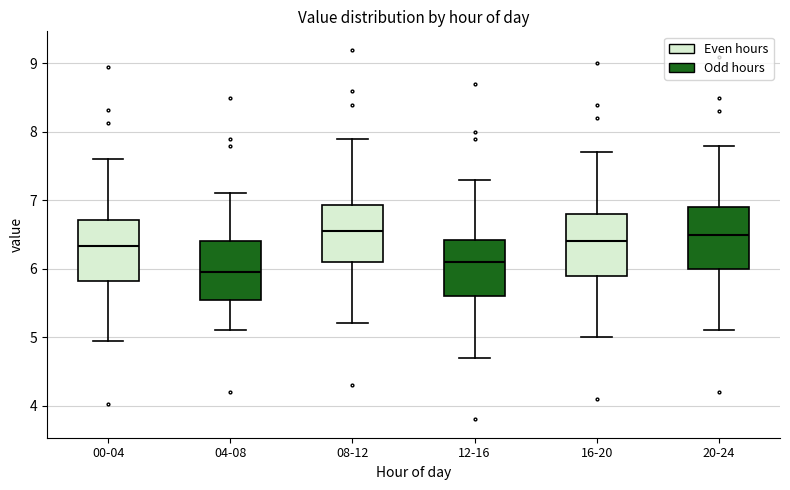

Where does the upper whisker of the box for 12-16 end on the y-axis? The values are not printed on the chart, so give them approximately, as read against the axis.

7.3